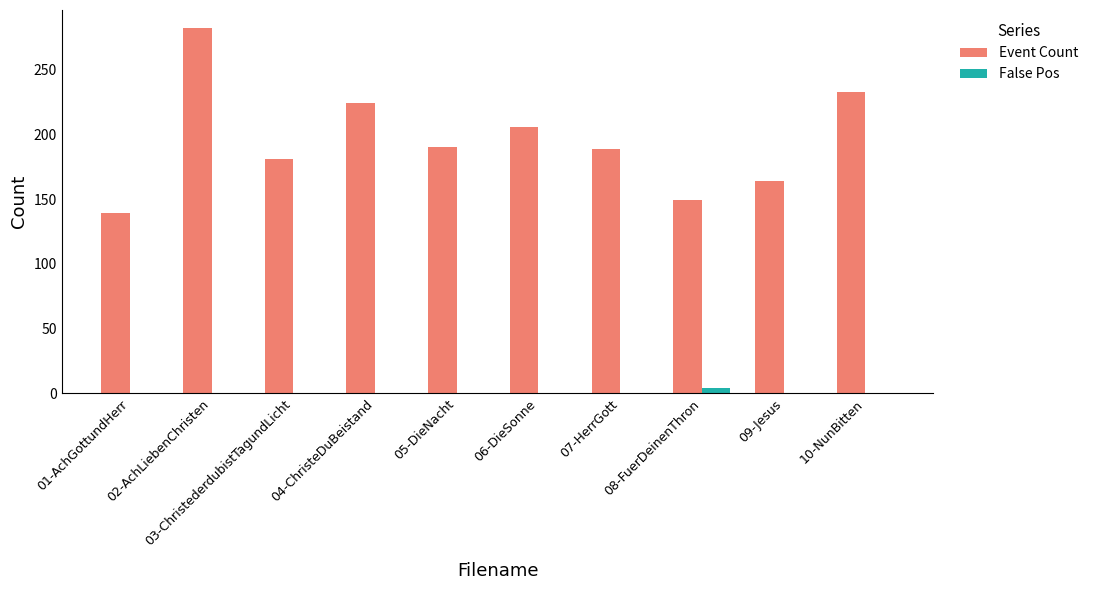

What is the difference between the Event Count values at 05-DieNacht and 09-Jesus?

26